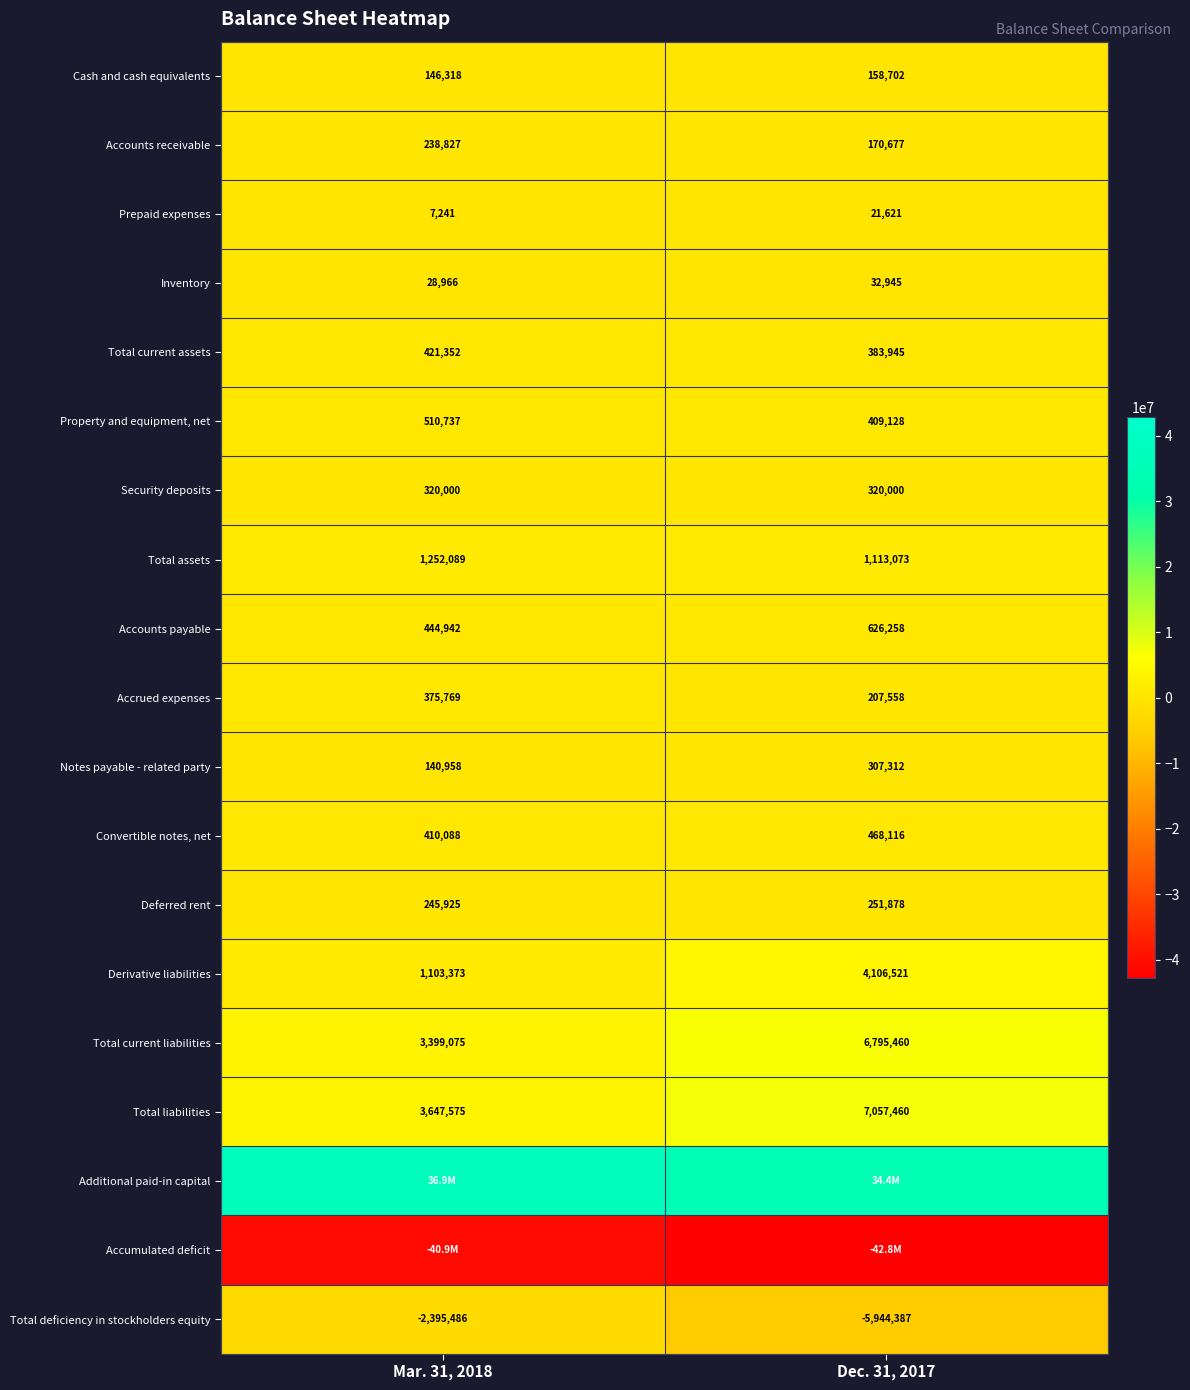

Is the value of Total deficiency in stockholders equity at Dec. 31, 2017 greater than the value of Accounts payable at Dec. 31, 2017?

No